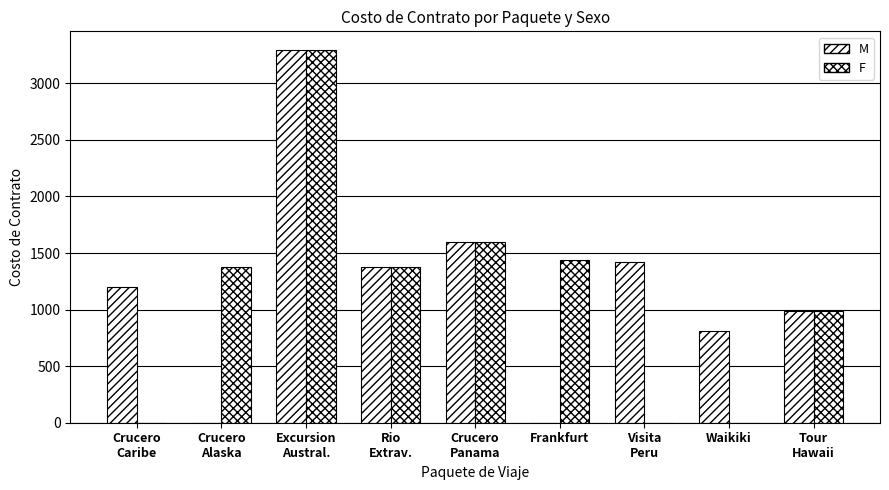

Count the number of categories in the chart.

9